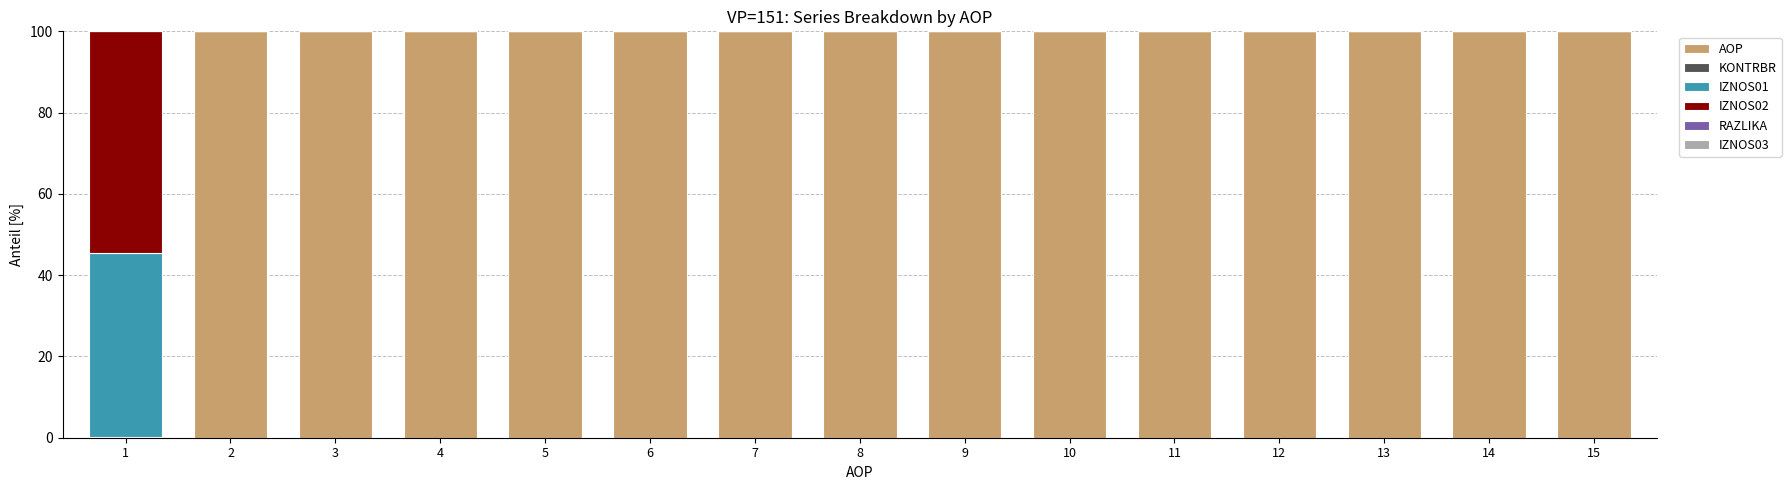

What is the total value across all series at 8?

100.0